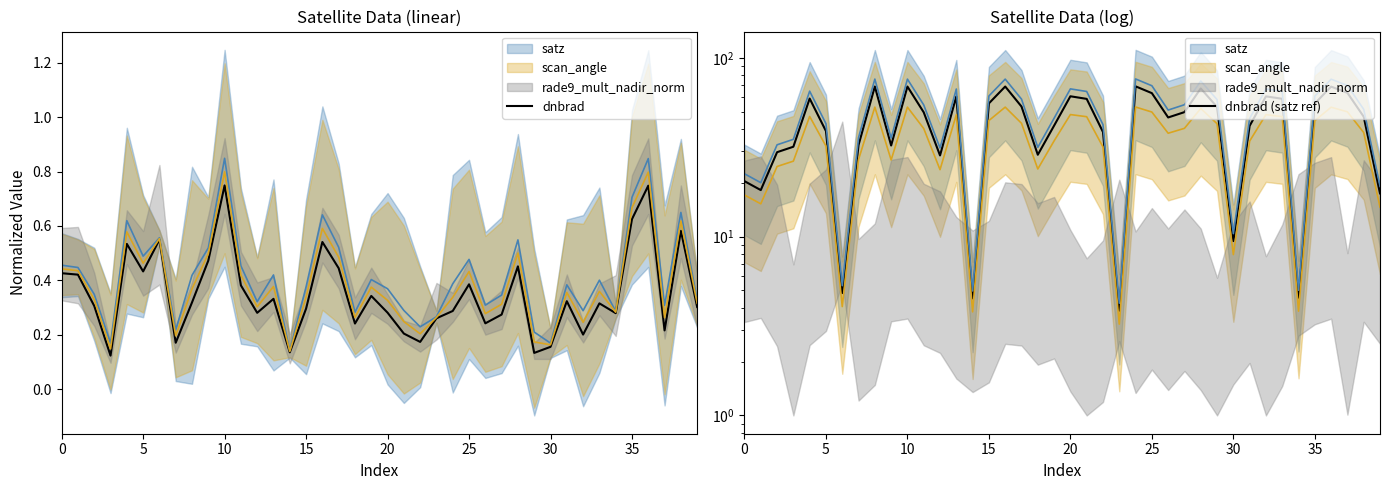

What is the highest value of the dnbrad series?

0.7